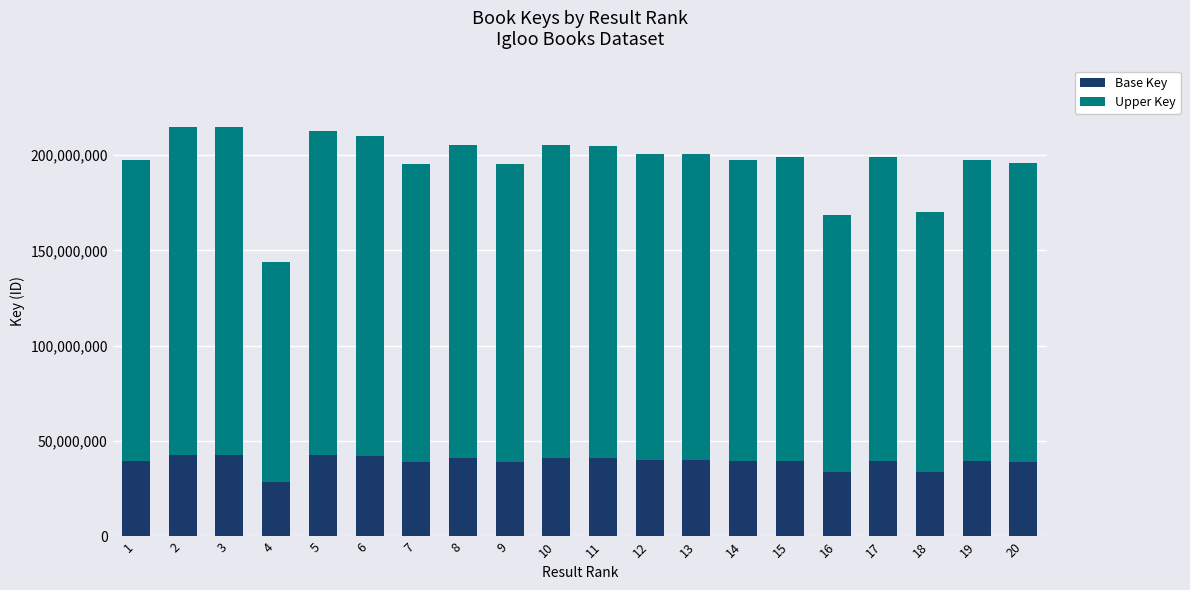

What is the average value of the Base Key series?

39269591